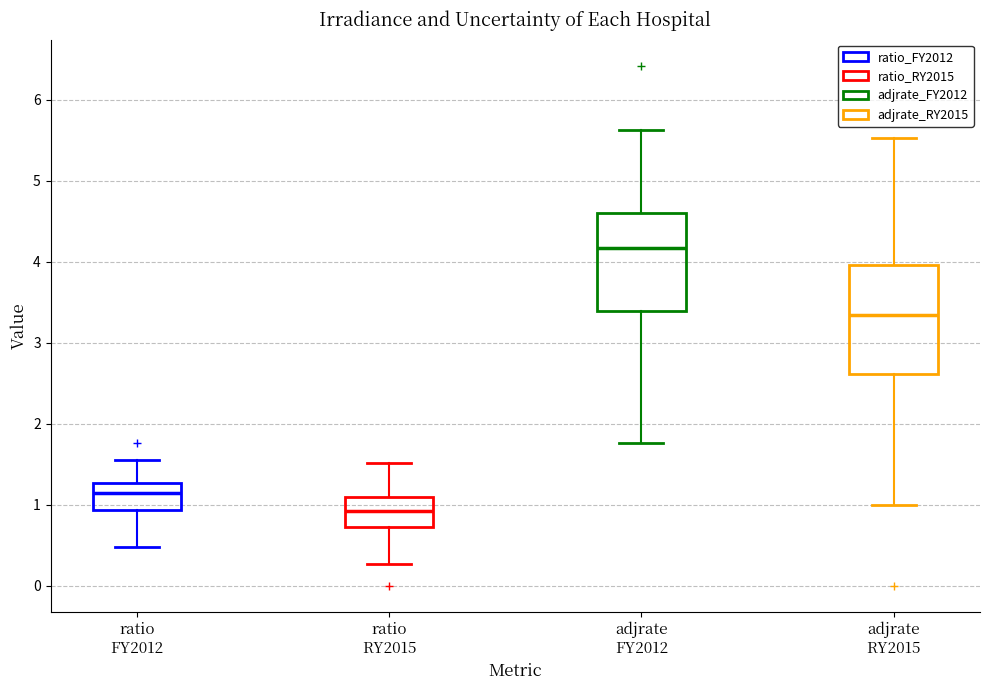

Which box is the tallest, from its lower edge to its upper edge?

adjrate RY2015